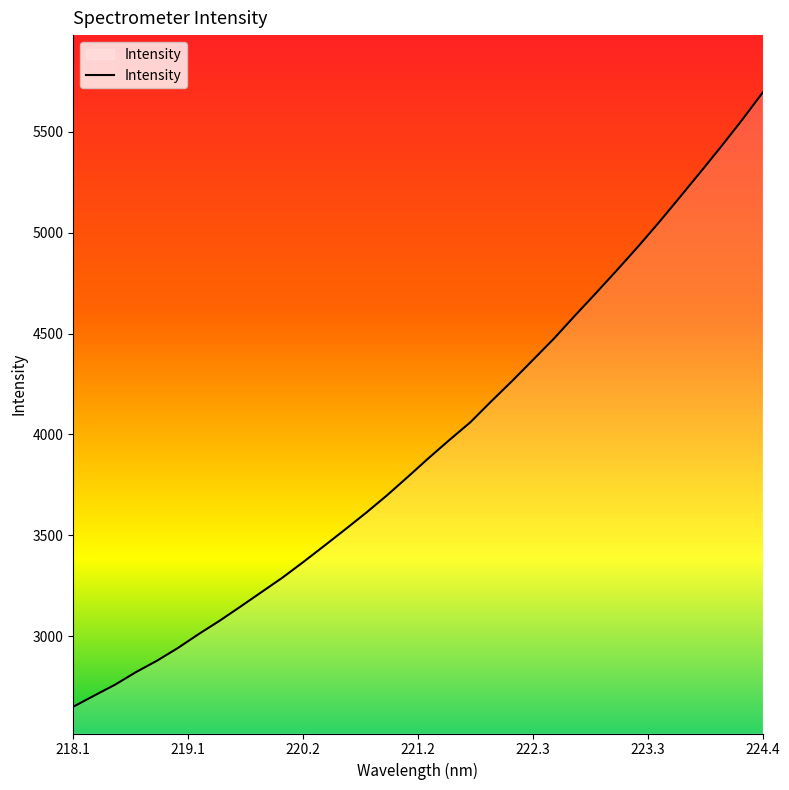

What is the maximum value shown in the chart?

5693.2